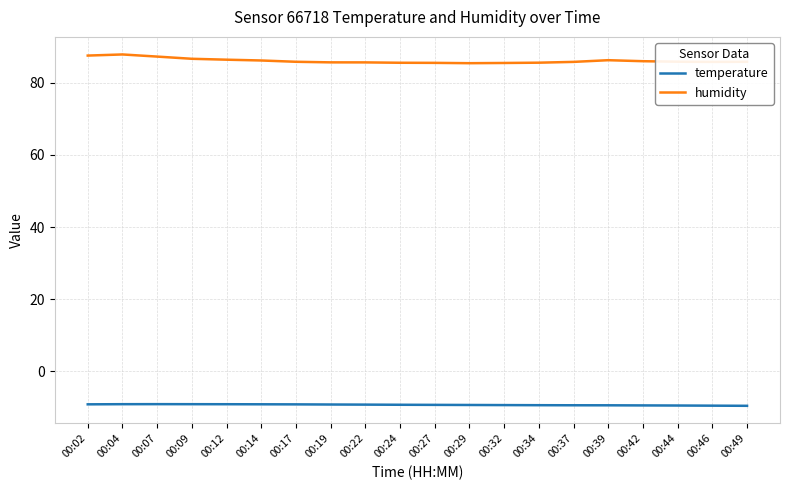

True or false: humidity and temperature intersect in this chart.

False